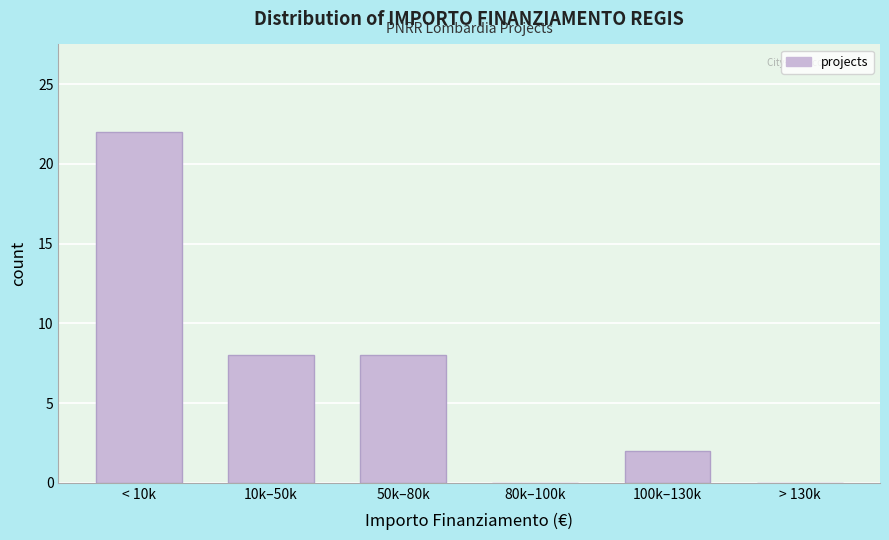

Reading right to left, list all the values displayed in this chart.

> 130k=0	100k–130k=2	80k–100k=0	50k–80k=8	10k–50k=8	< 10k=22